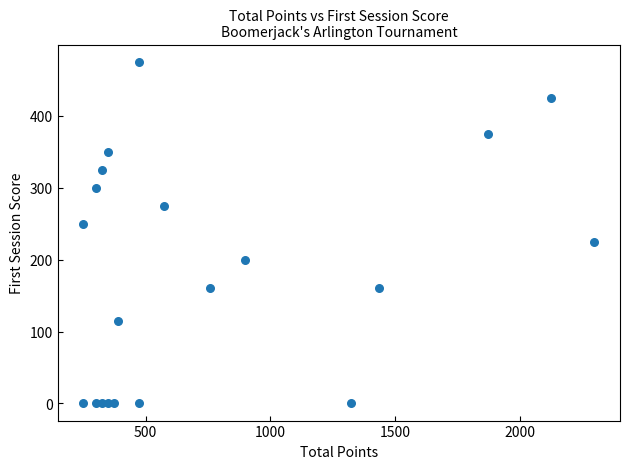

What is the range of X values (max minus min)?

2050